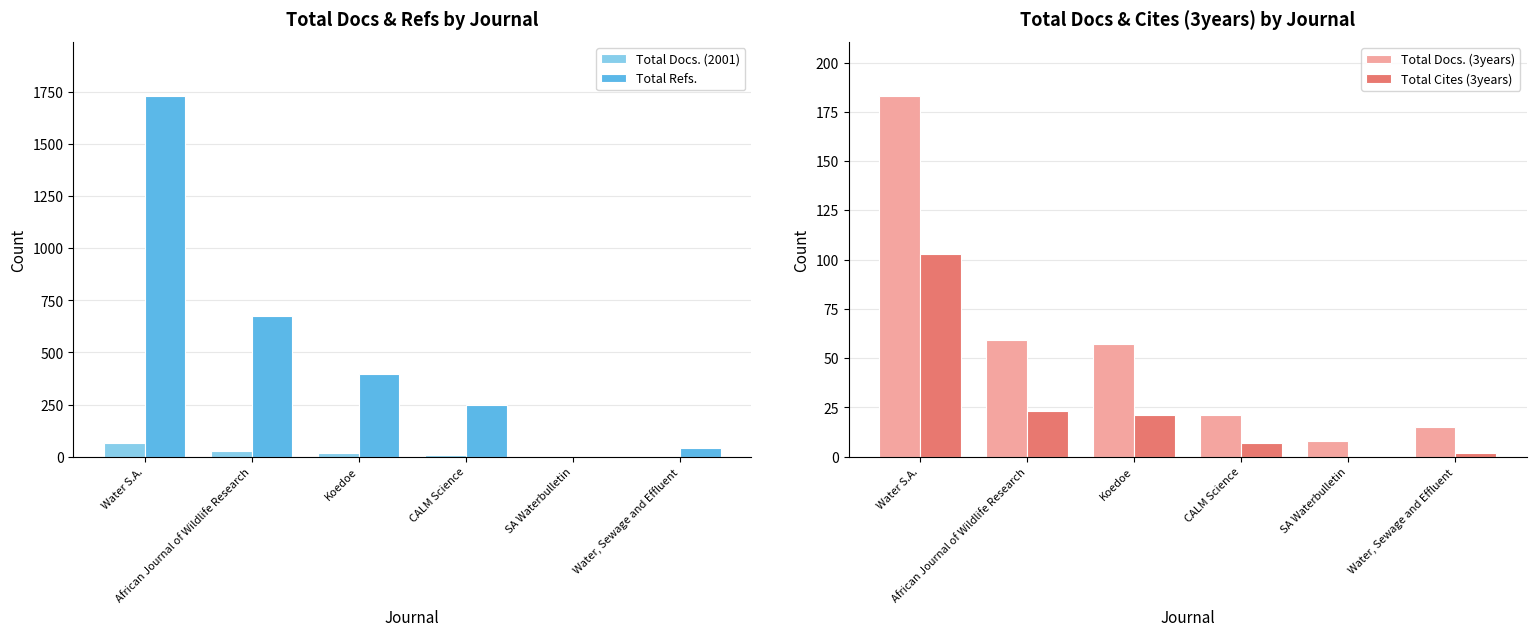

At which label does Total Docs. (2001) first exceed 18?

Water S.A.